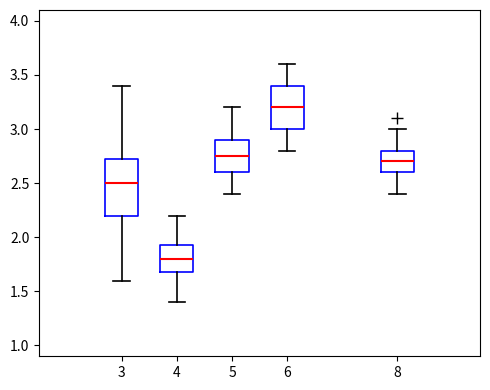

Which box's median line is the lowest?

4